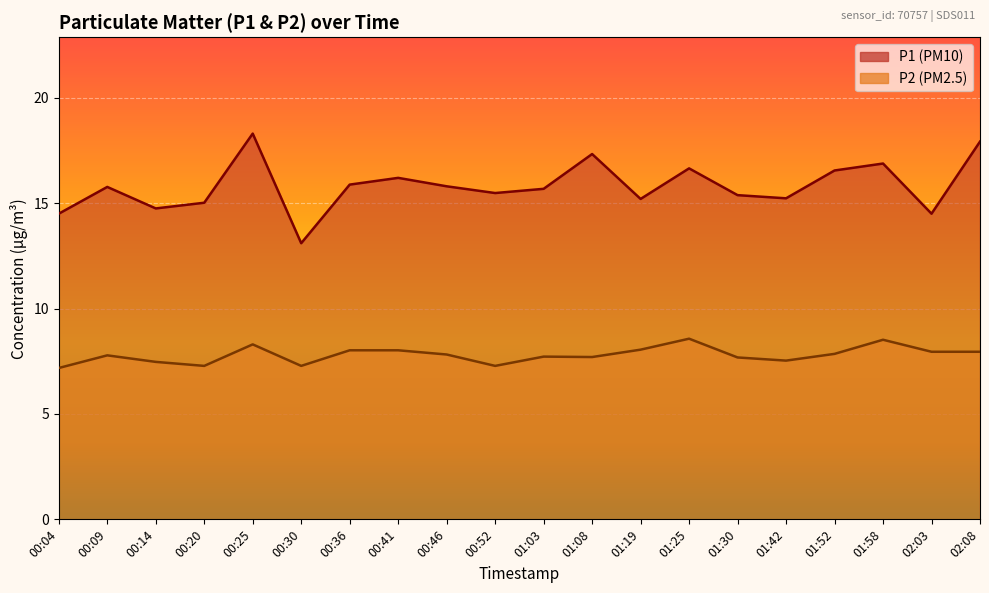

Which label corresponds to the largest value in the chart?

00:25